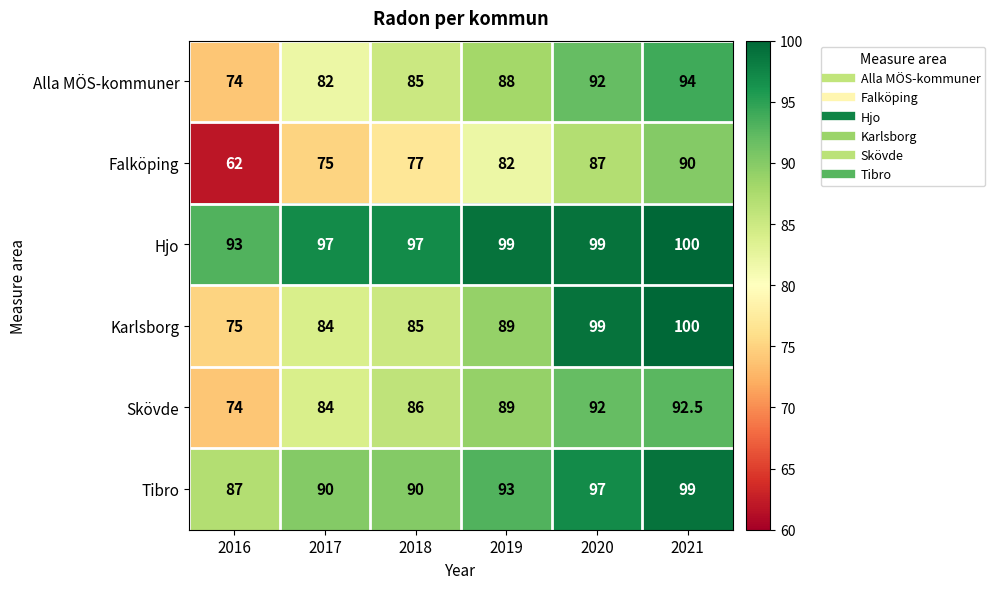

What is the difference between the maximum and minimum values in the Falköping series?

28.0